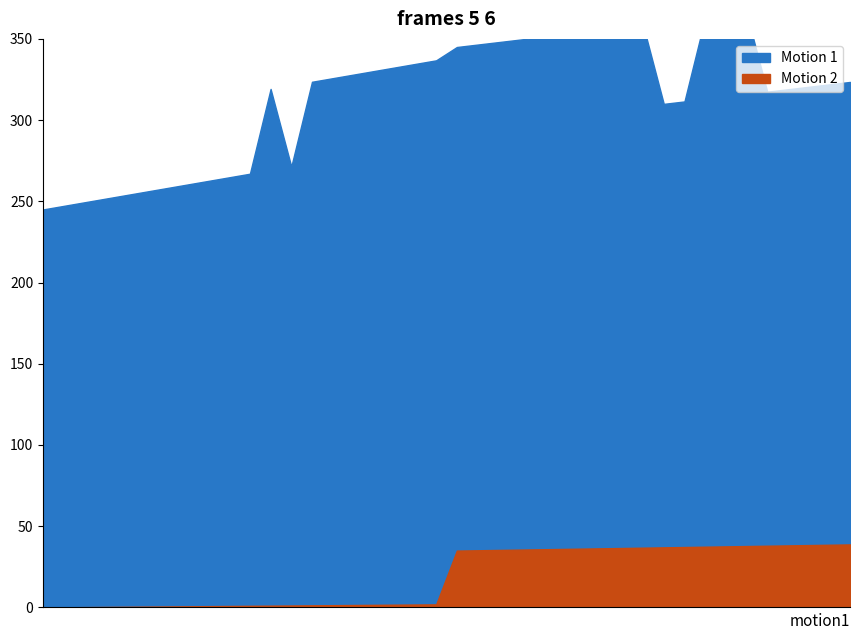

At how many categories does at least one series exceed 24?

15